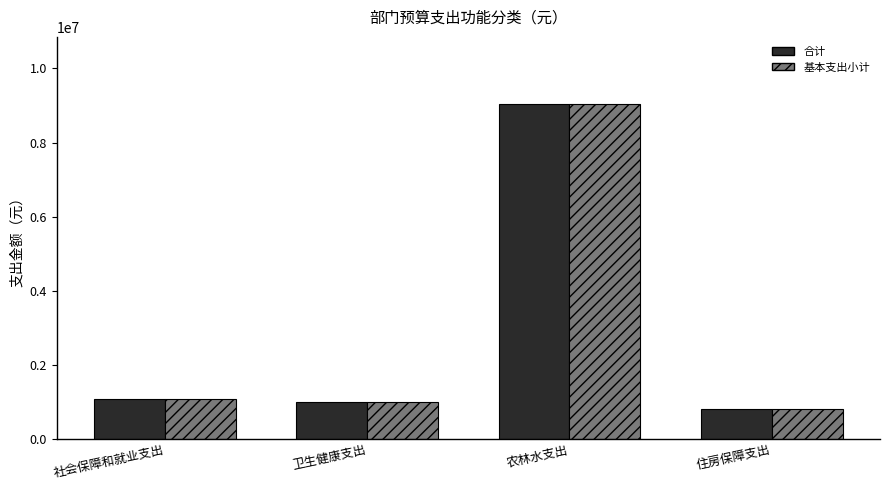

Which category has the highest value in the 合计 series?

农林水支出